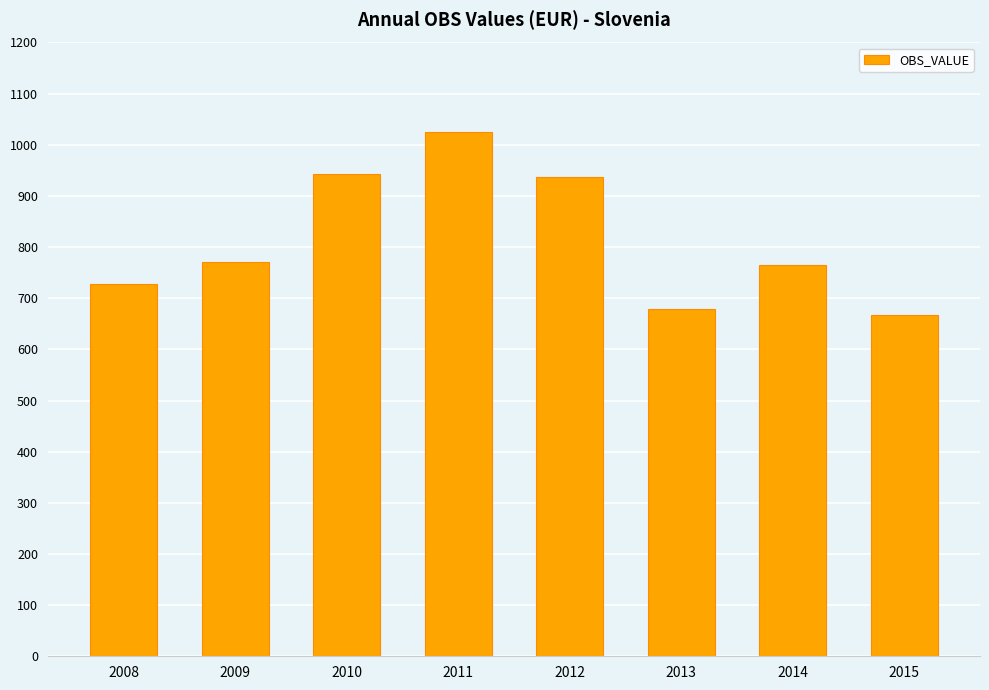

What is the minimum value shown in the chart?

667